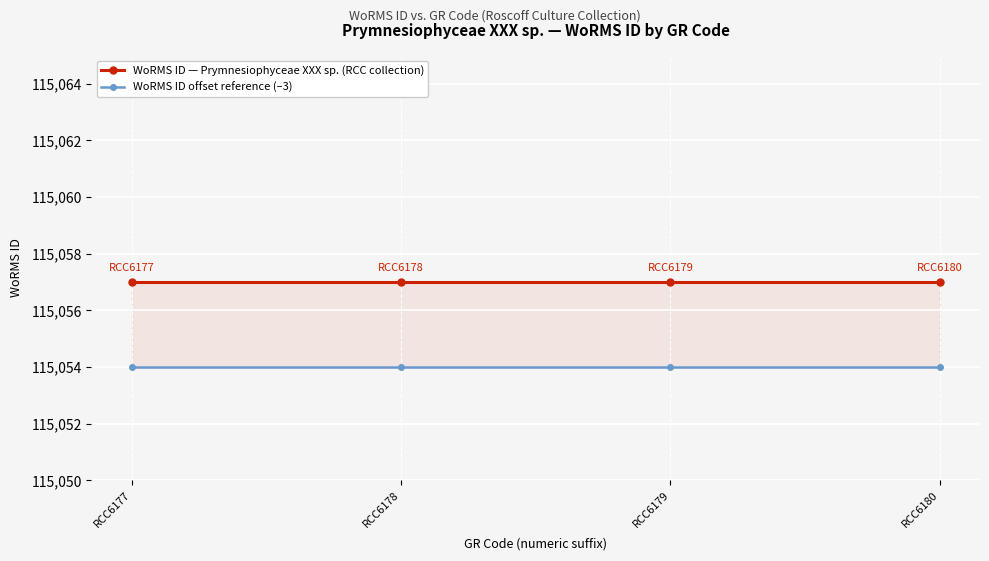

At which label is WoRMS ID offset reference (–3) closest to 115054?

RCC6177